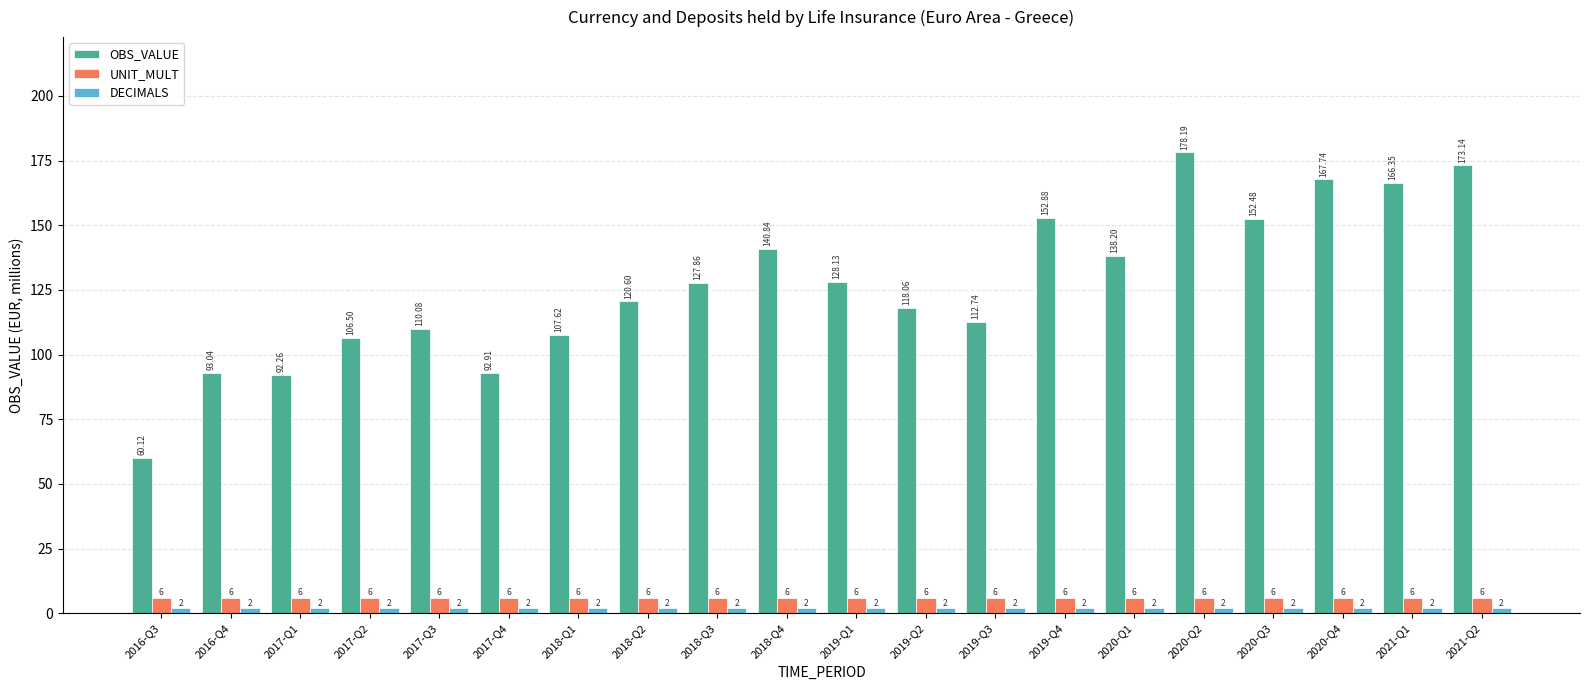

At how many categories does at least one series exceed 147?

6